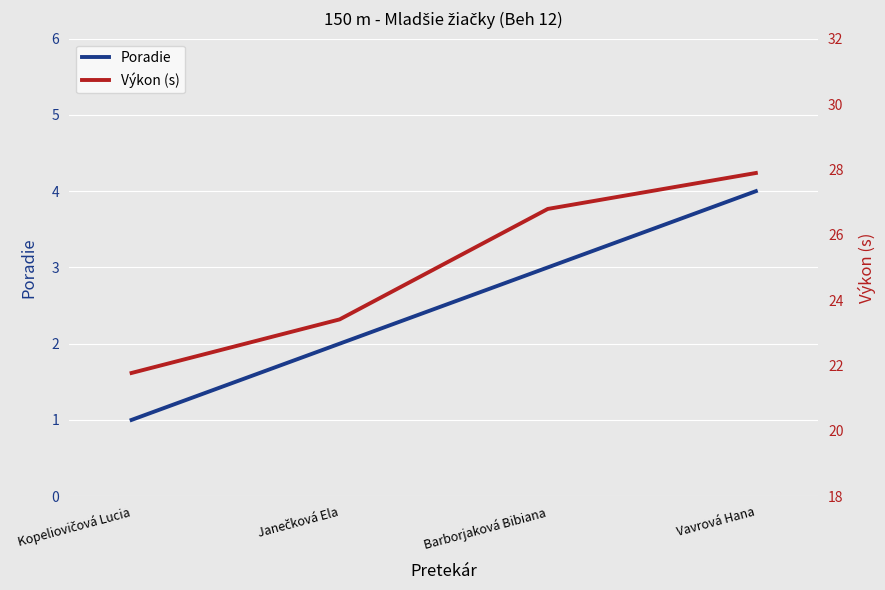

Count the number of categories in the chart.

4